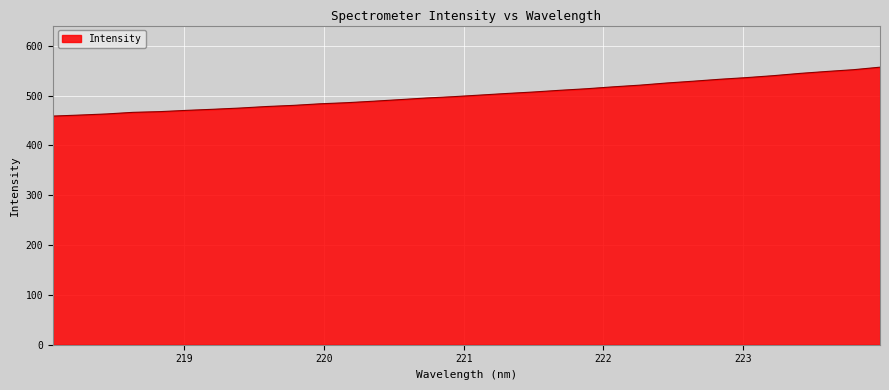

What is the difference between the maximum and minimum values?

98.1